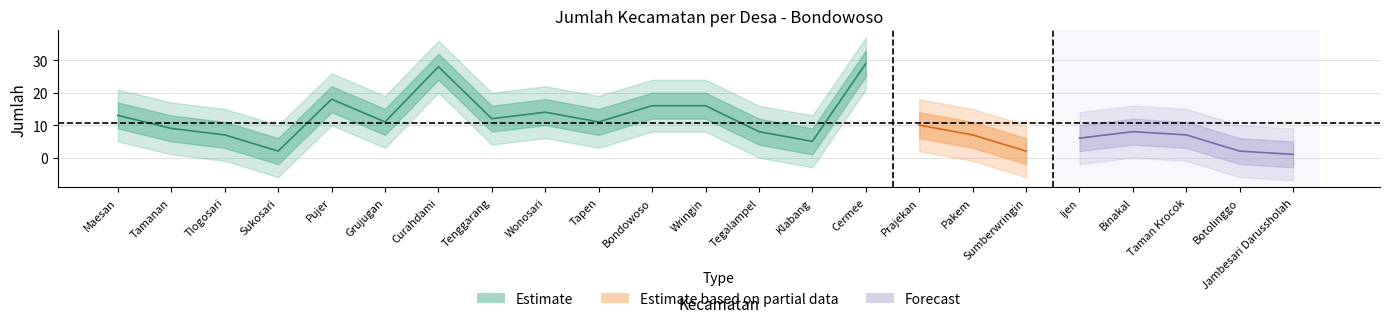

Rank the categories by value from lowest to highest.

Jambesari Darussholah, Sukosari, Sumberwringin, Botolinggo, Klabang, Ijen, Tlogosari, Pakem, Taman Krocok, Tegalampel, Binakal, Tamanan, Prajekan, Grujugan, Tapen, Tenggarang, Maesan, Wonosari, Bondowoso, Wringin, Pujer, Curahdami, Cermee